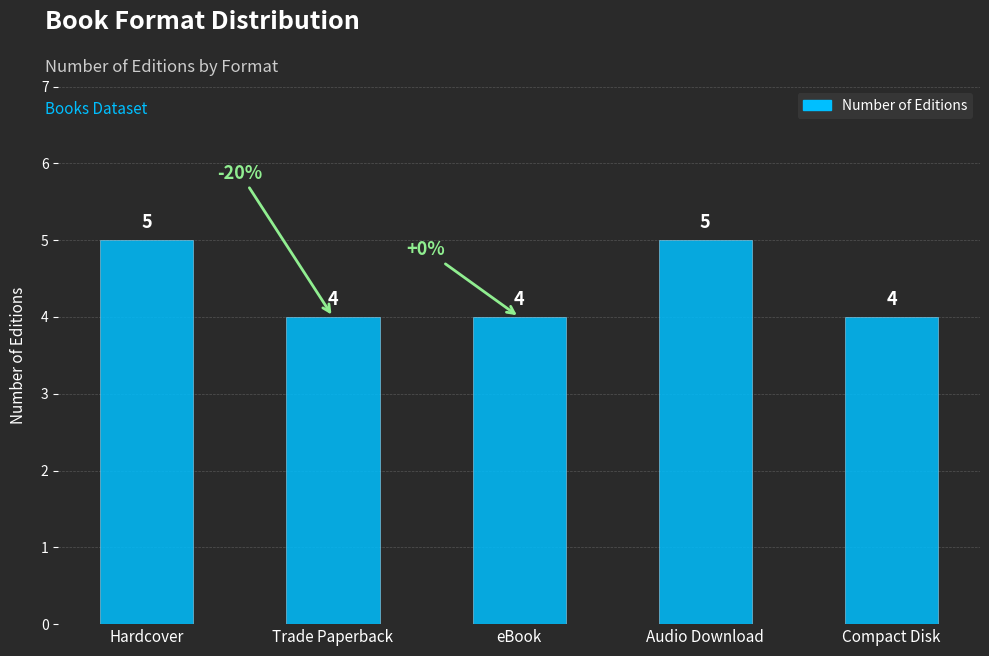

What is the label of the 1st bar from the left?

Hardcover